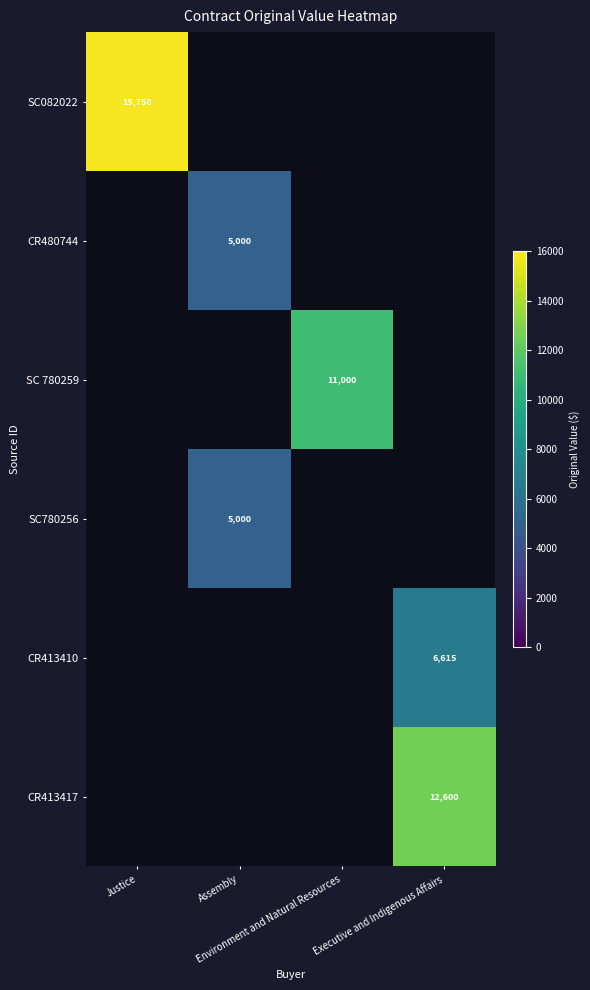

How many positive values does the SC 780259 series have?

1